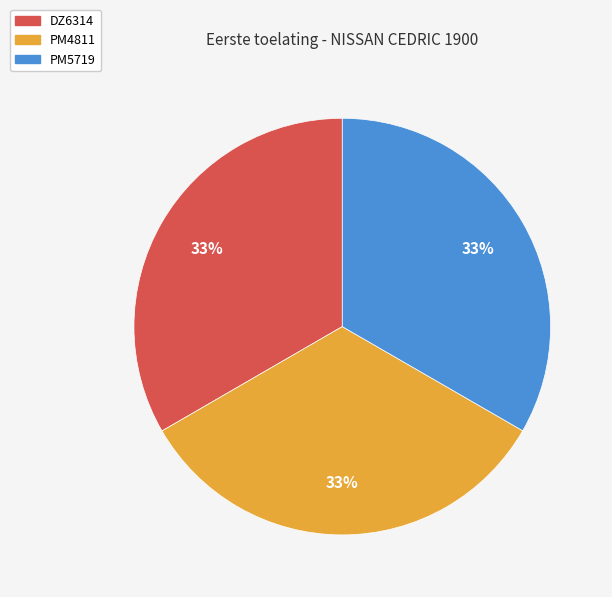

What is the ratio of the value at PM5719 to the value at DZ6314?

1.0